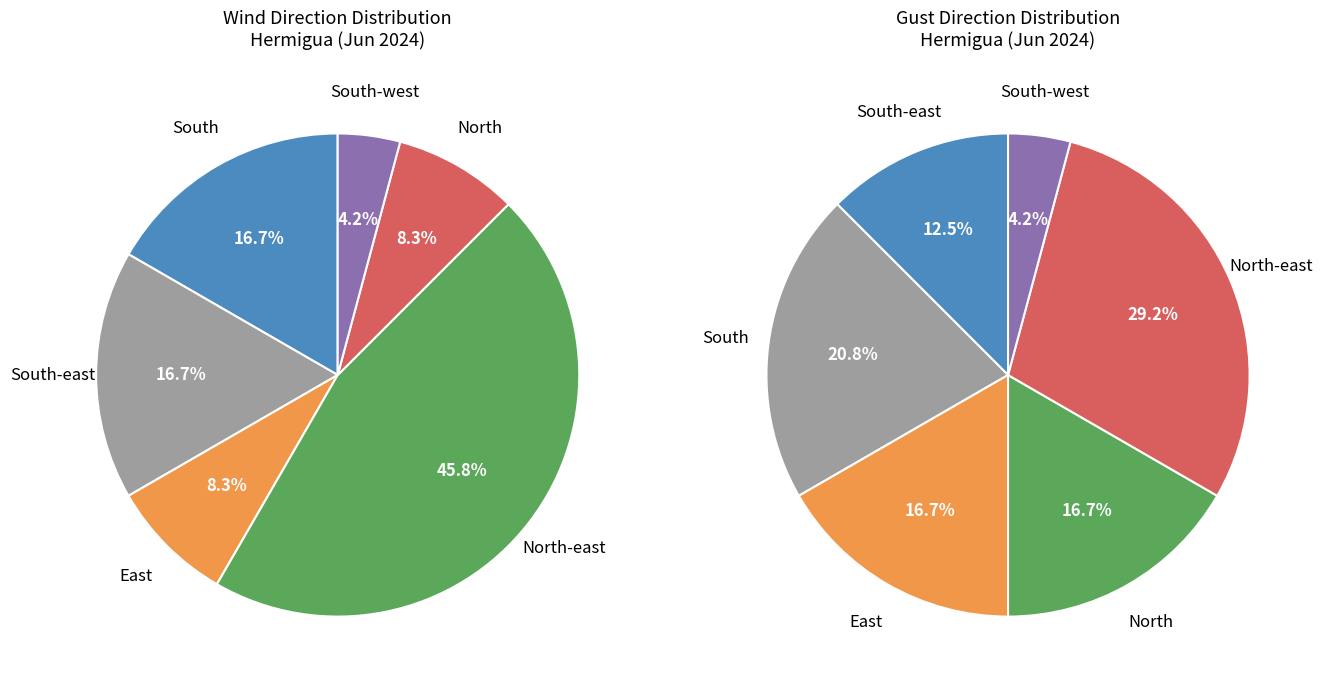

How many slices are in this pie chart?

6